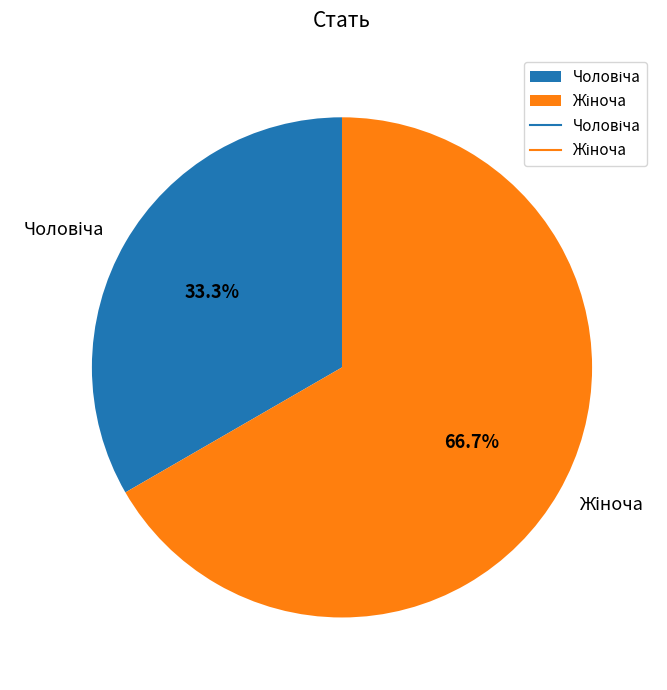

Is there a majority slice in this chart?

Yes